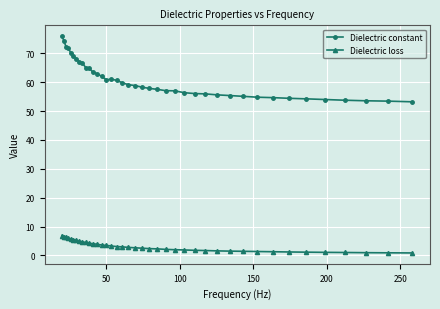

Which series has the widest spread of values?

Dielectric constant